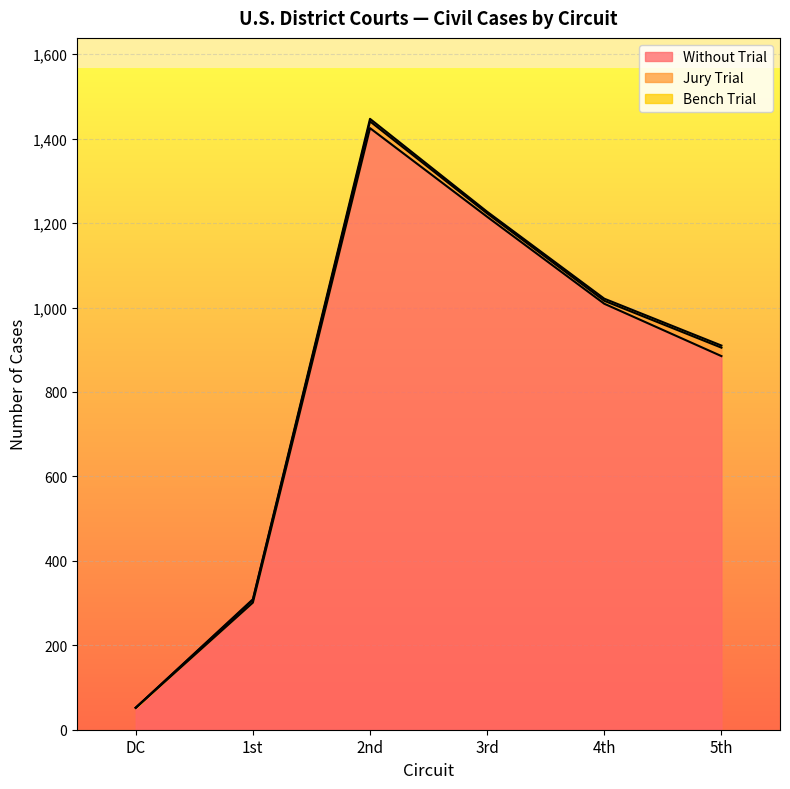

True or false: Without Trial and Bench Trial cross at least once.

False